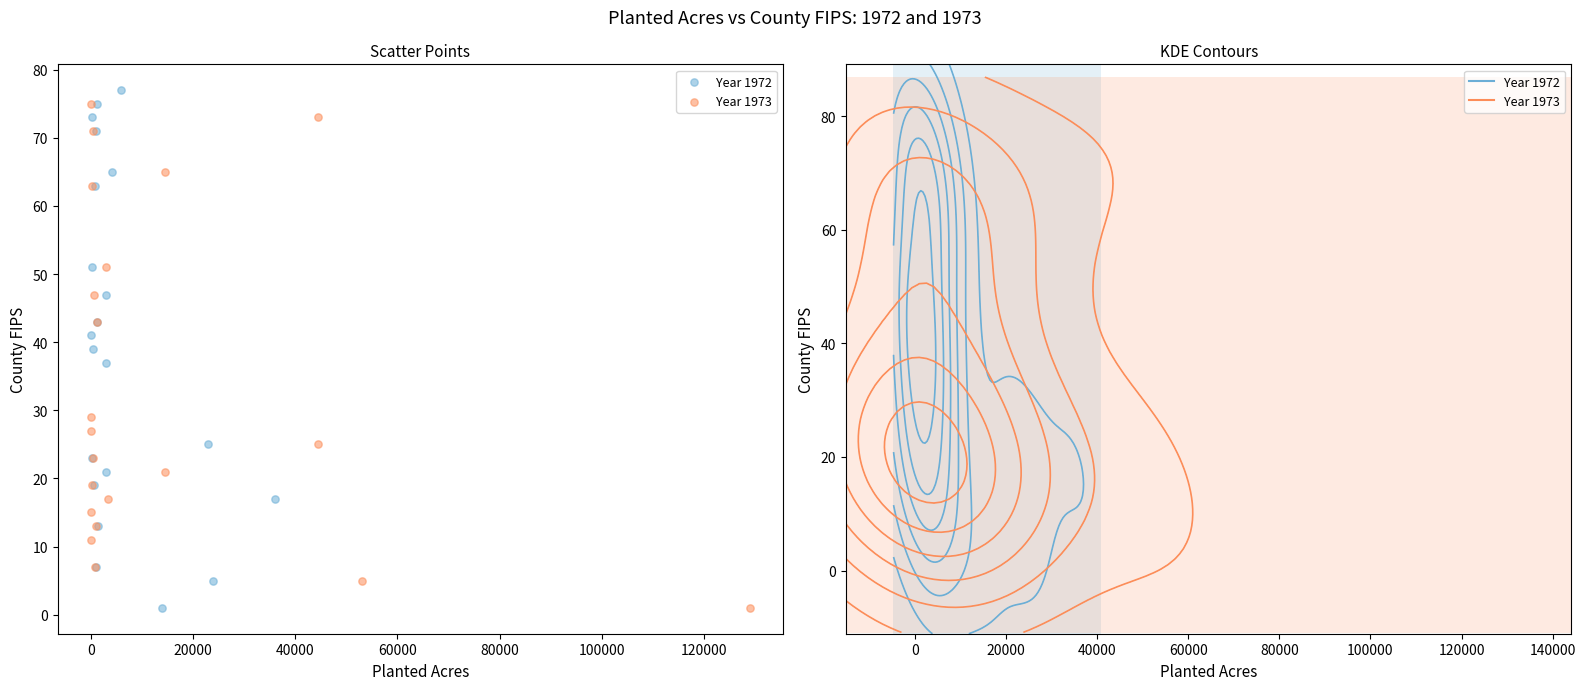

Which series has the largest Y range (max minus min)?

Year 1972